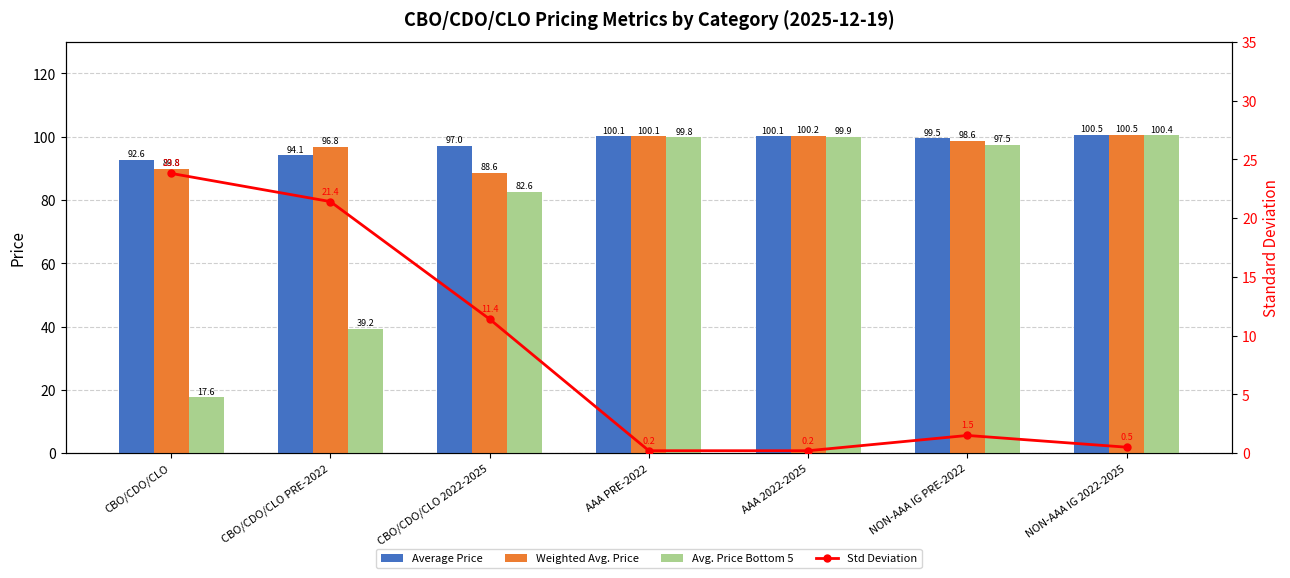

At AAA PRE-2022, list the series in order from smallest to largest.

Std Deviation, Avg. Price Bottom 5, Average Price, Weighted Avg. Price